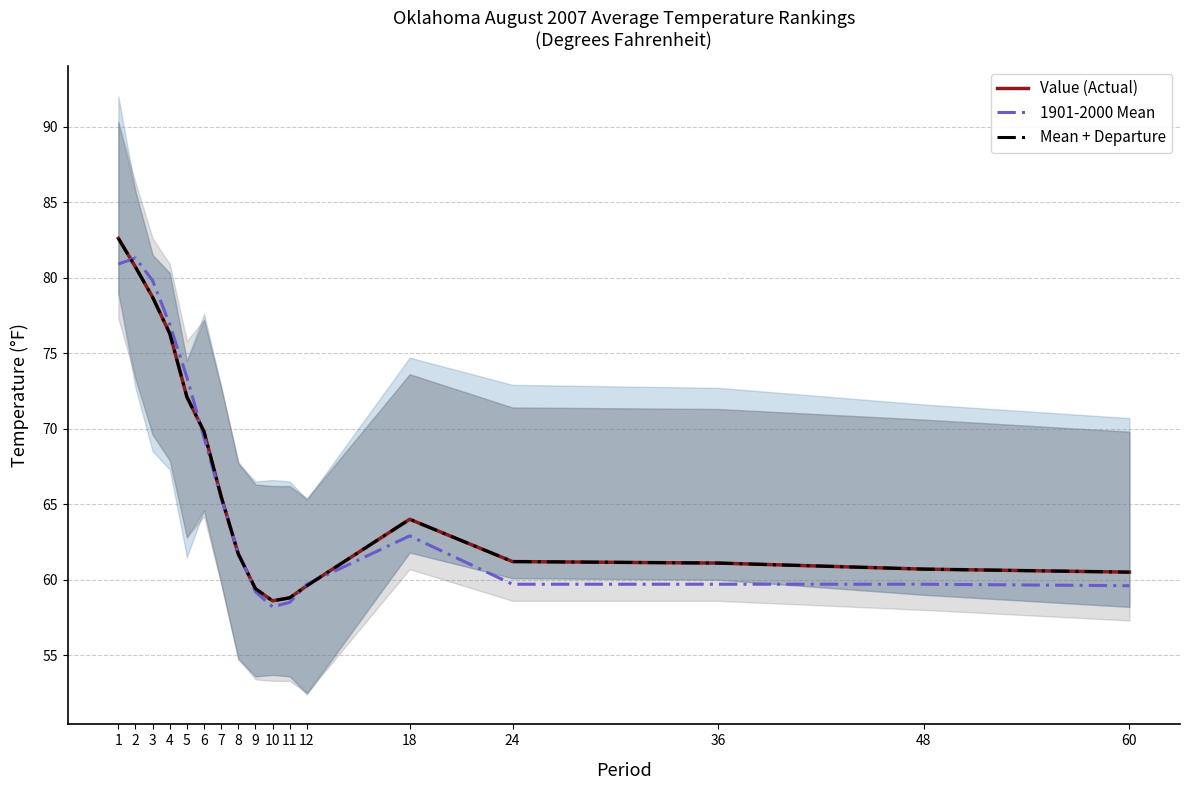

At 24, list the series in order from smallest to largest.

1901-2000 Mean, Value (Actual), Mean + Departure